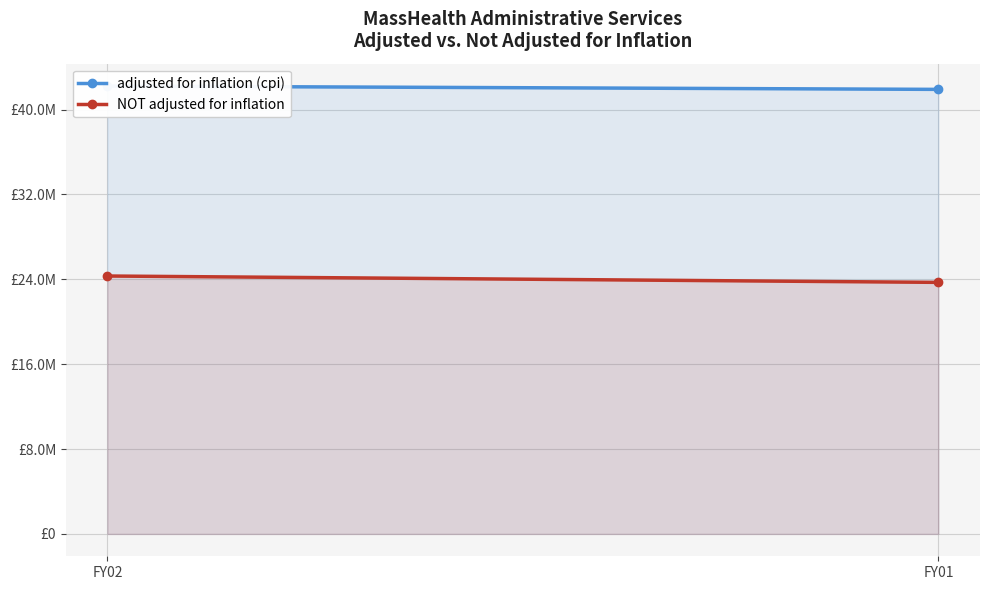

Between FY02 and FY01, which is larger?

FY02